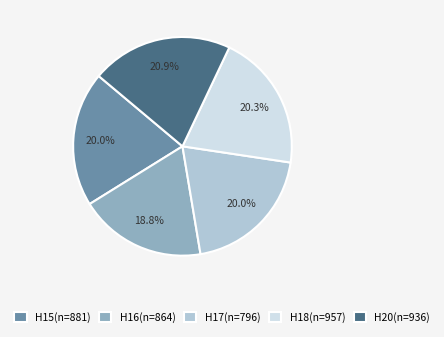

Count the number of slices in the pie.

5